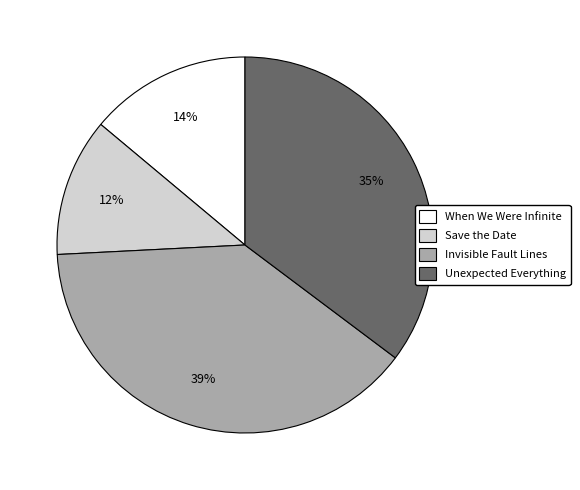

Is it true that Save the Date is 20% of the pie?

False